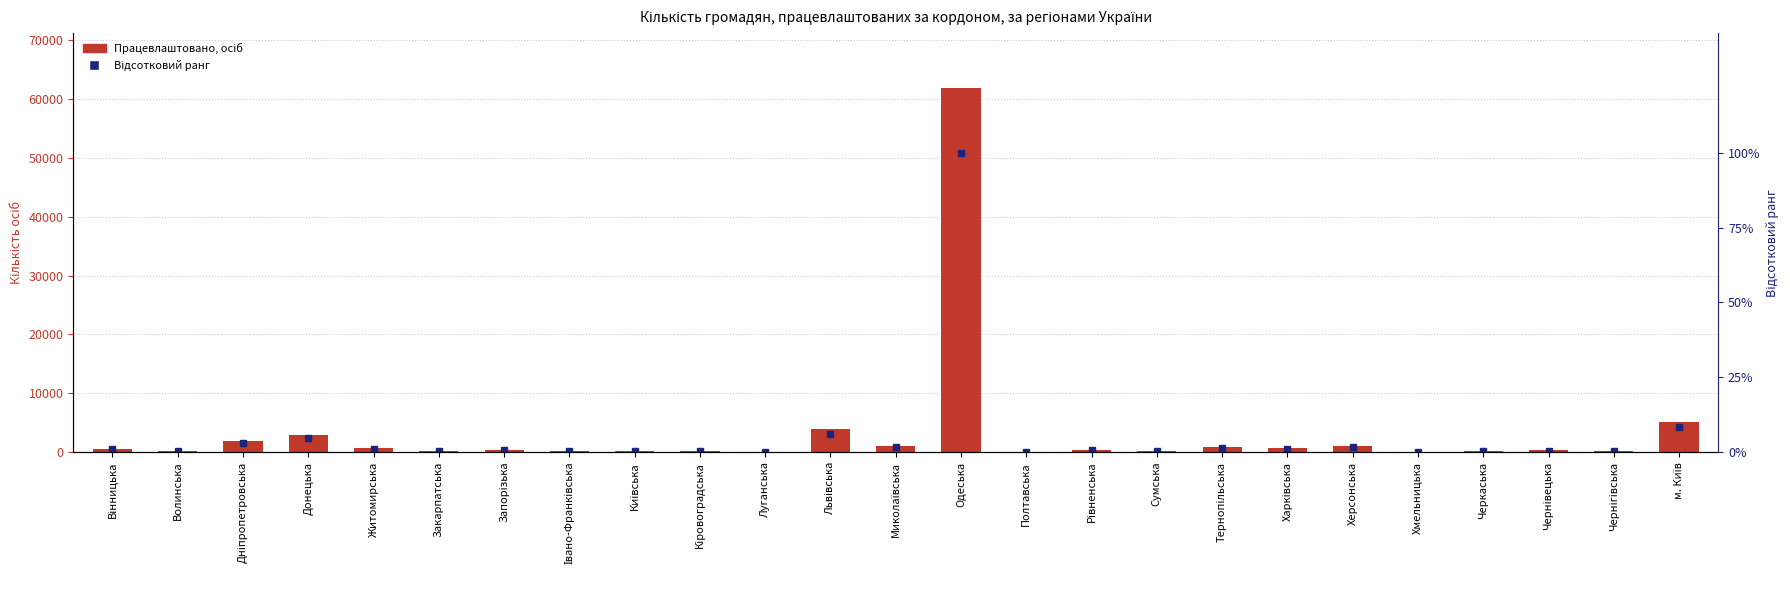

What is the label of the 1st bar from the left?

Вінницька